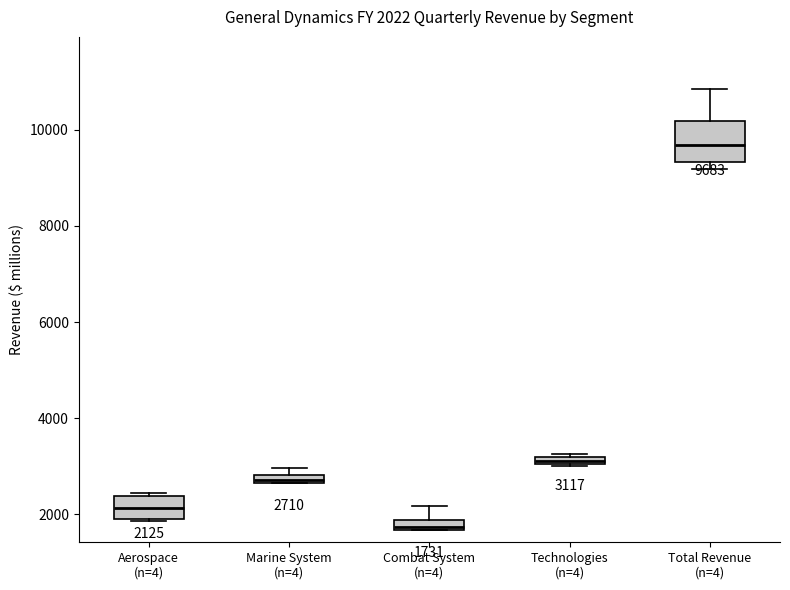

Which box's median line is the highest?

Total Revenue (n=4)